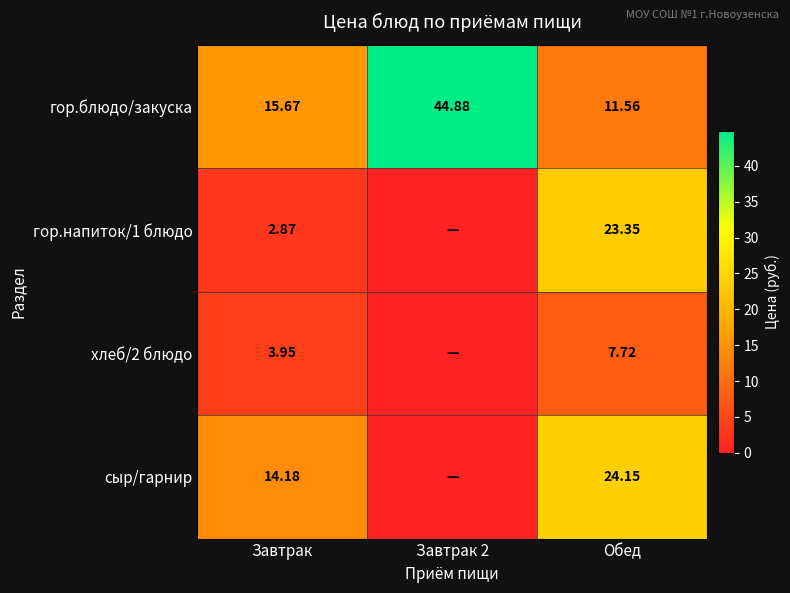

Is it true that сыр/гарнир equals 5.8 at Завтрак?

False